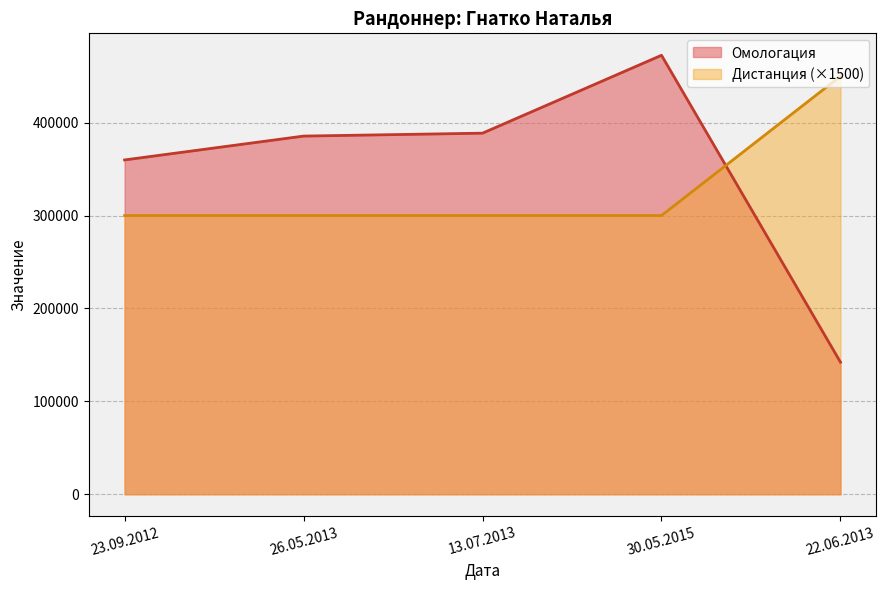

At which label does Омологация reach its peak?

30.05.2015